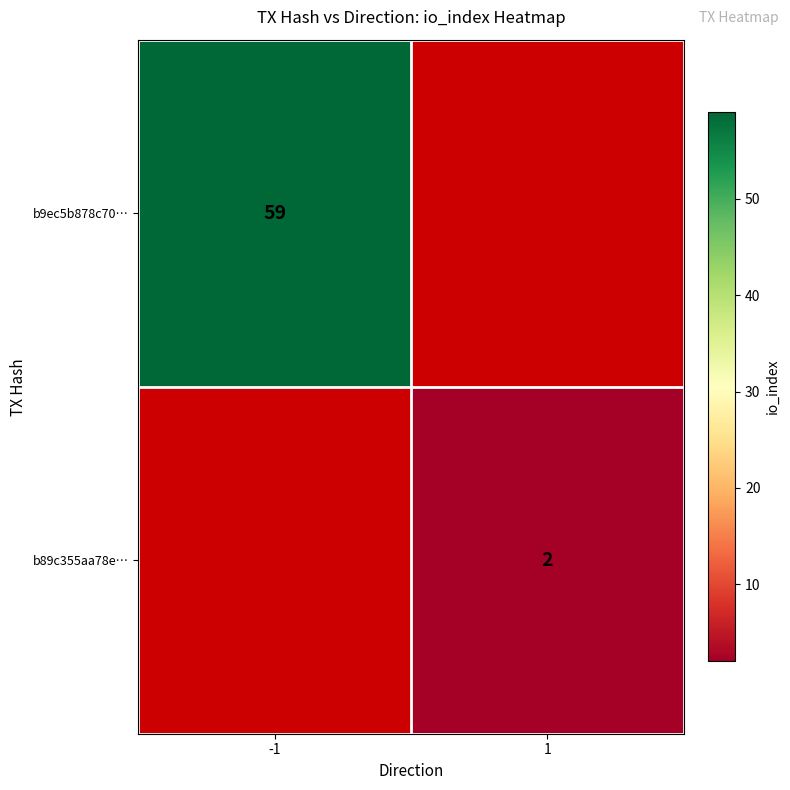

The value of b89c355aa78e… at 1 is 3. True or false?

False